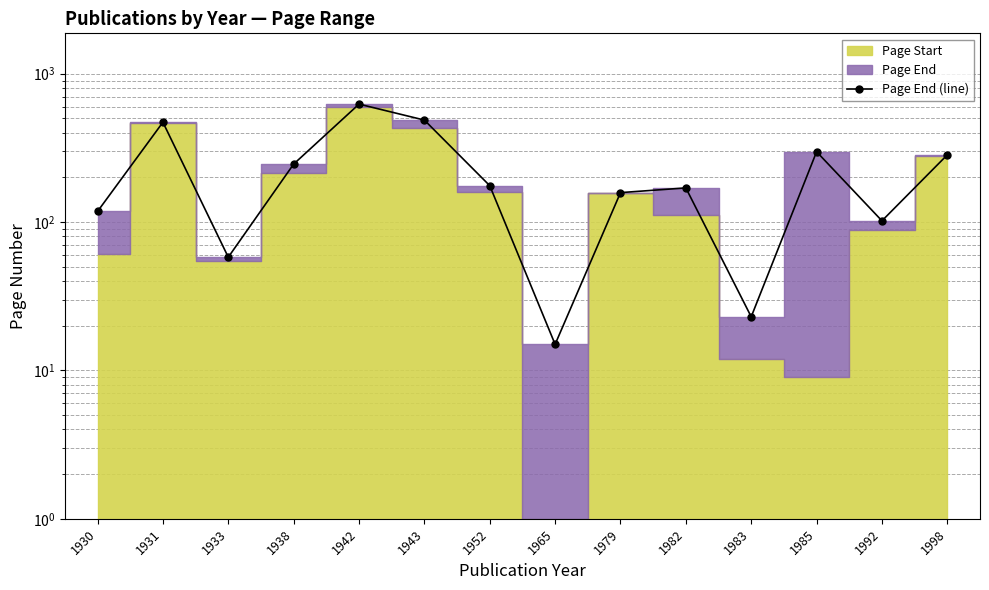

The value at 1992 is 50. True or false?

False